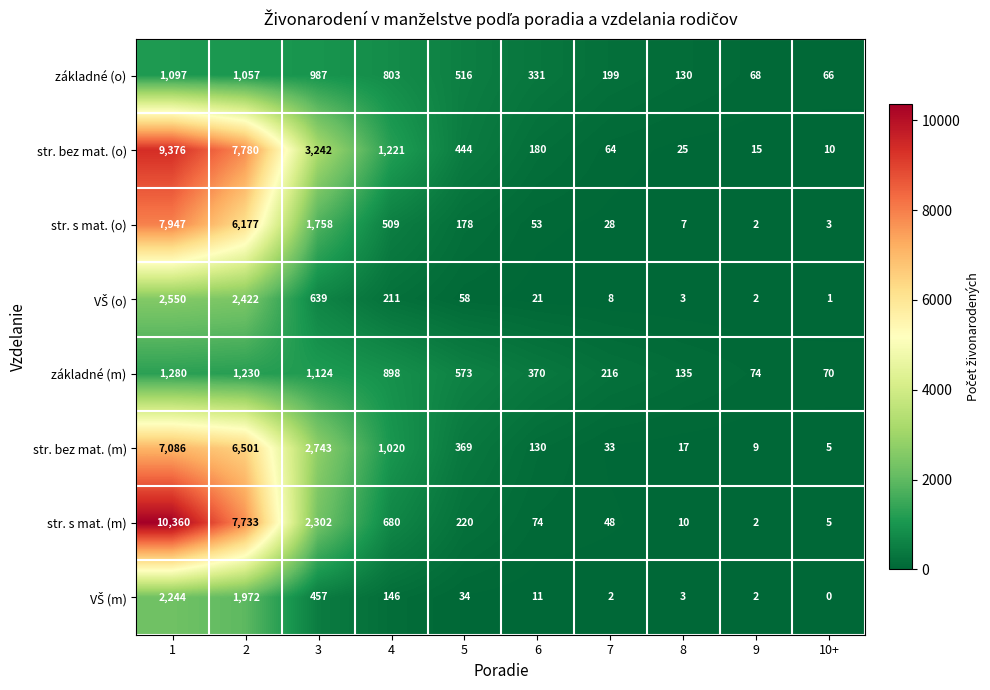

Is it true that základné (o) equals 1097 at 1?

True